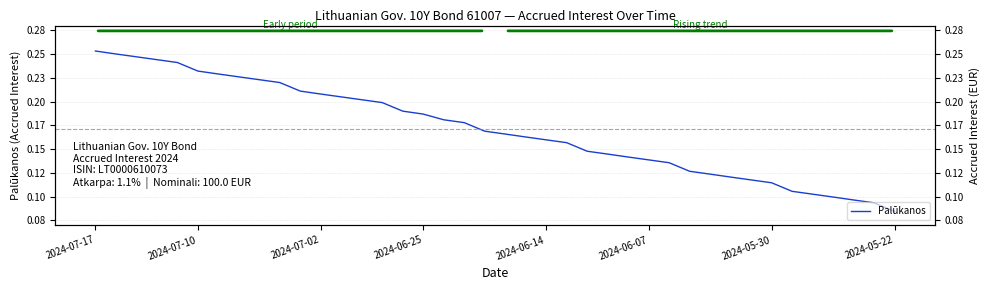

Is it true that the value at 31 is 0.1?

True